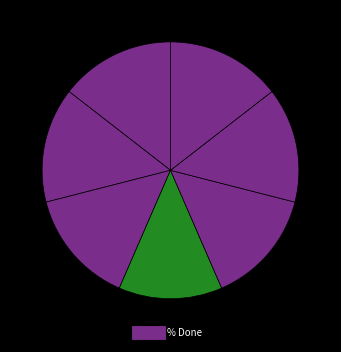

To the nearest percent, what is the difference between the largest and smallest slice percentages?

1%